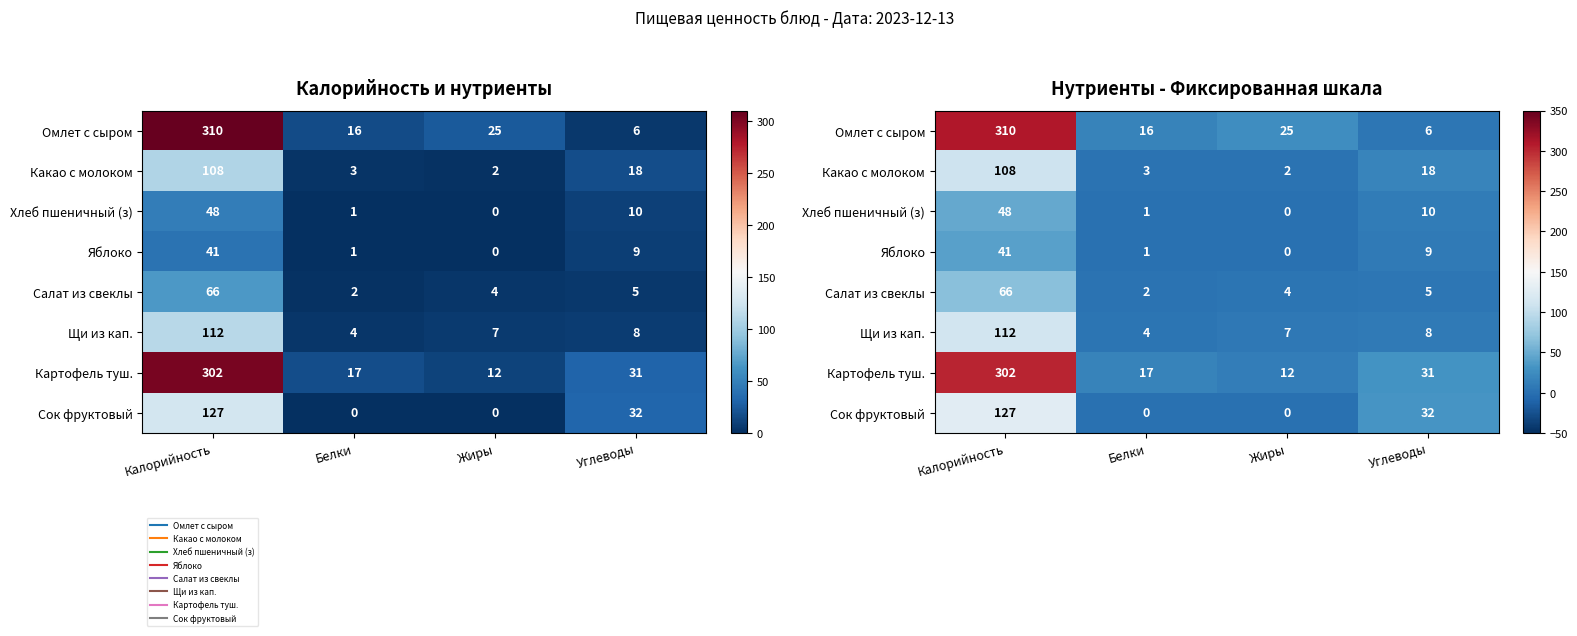

Which has a higher value, Белки or Калорийность?

Калорийность